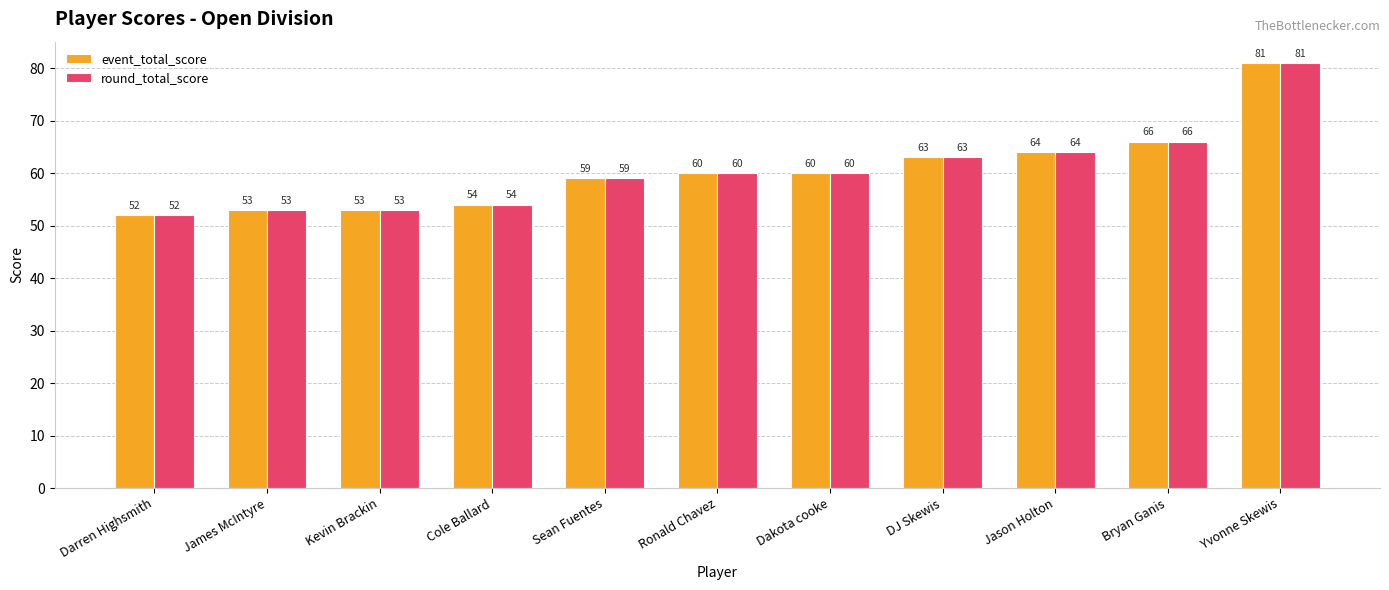

What is the total value across all series at Cole Ballard?

108